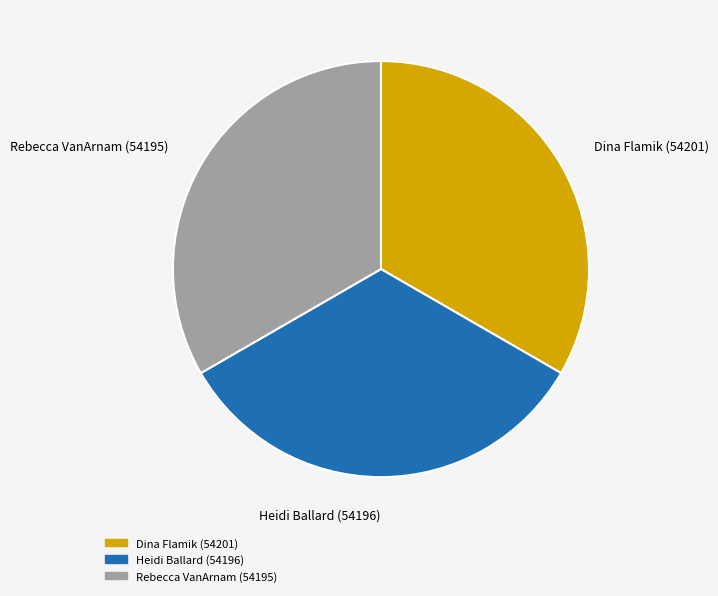

Is there a majority slice in this chart?

No